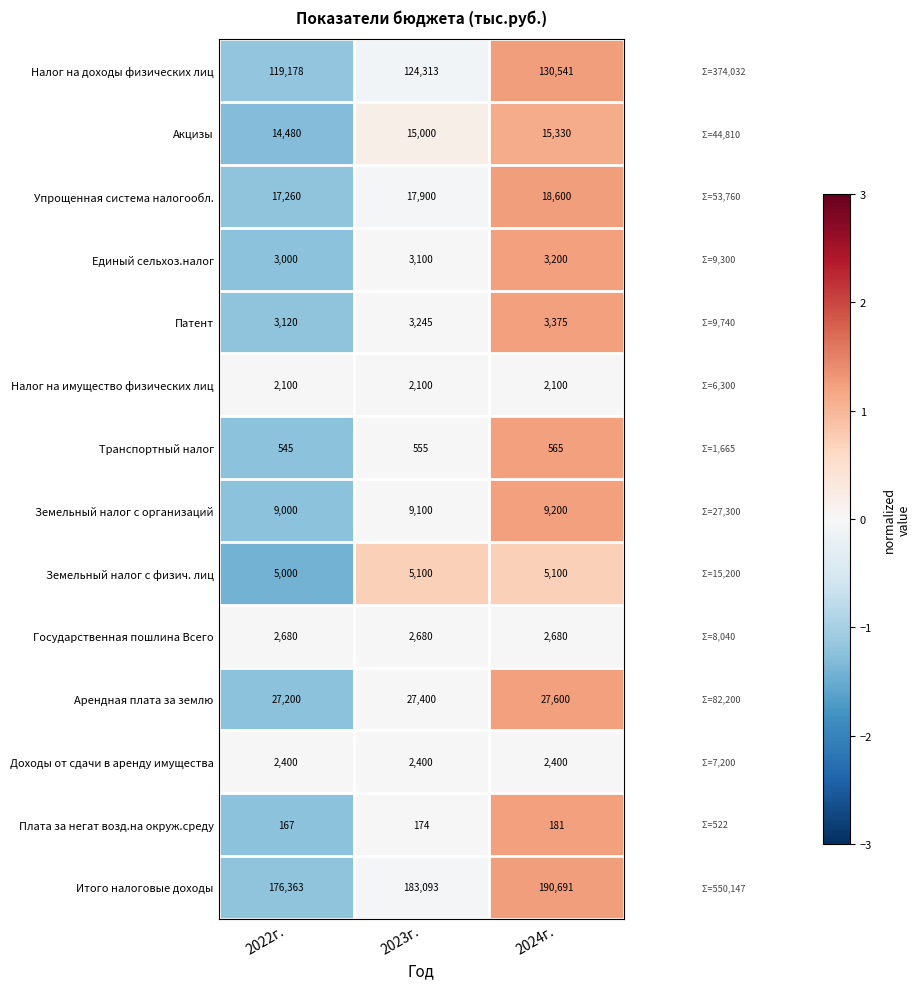

How many distinct data groups are displayed?

14